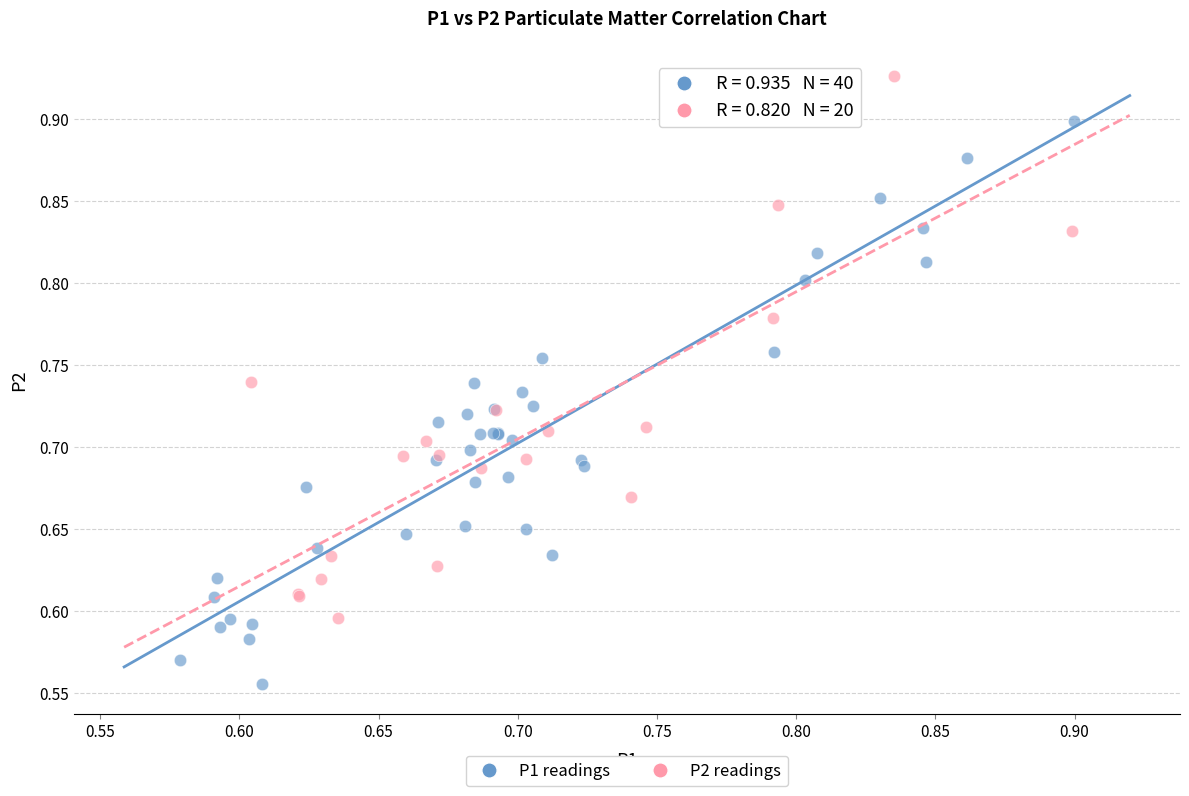

Which series reaches the maximum Y coordinate?

P2 readings